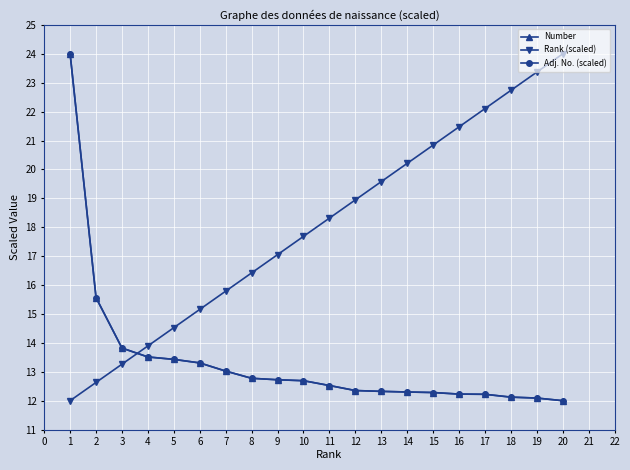

Is the value of Number at 12 greater than the value of Rank (scaled) at 5?

No